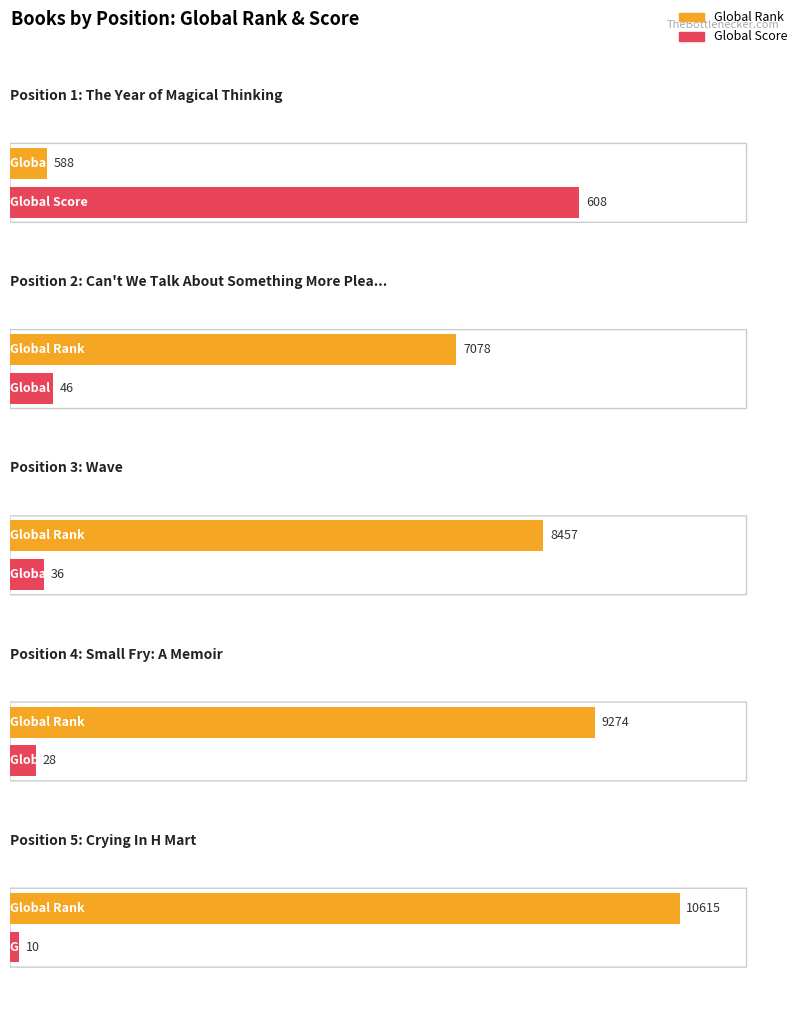

What are all the series names shown in the legend?

Global Rank, Global Score